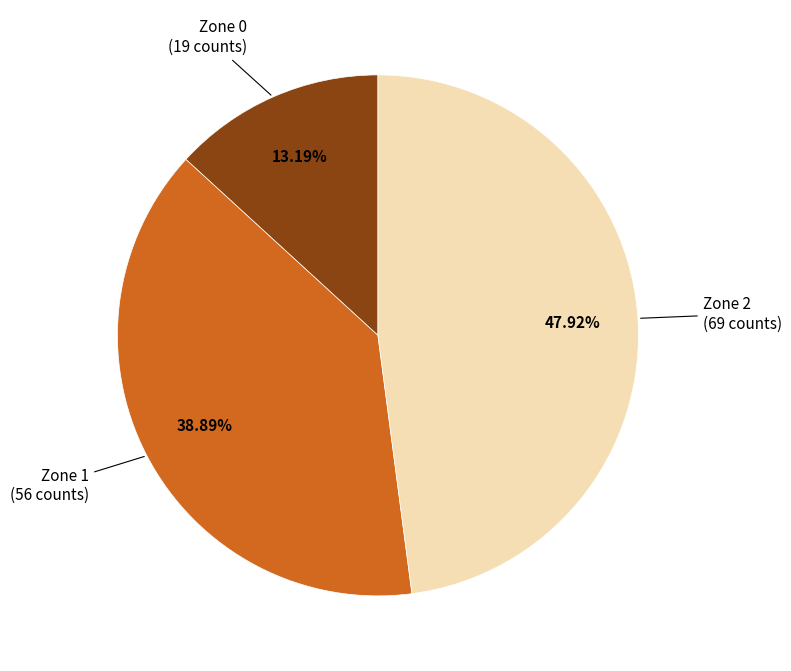

To the nearest percent, what portion does Zone 2 represent?

48%